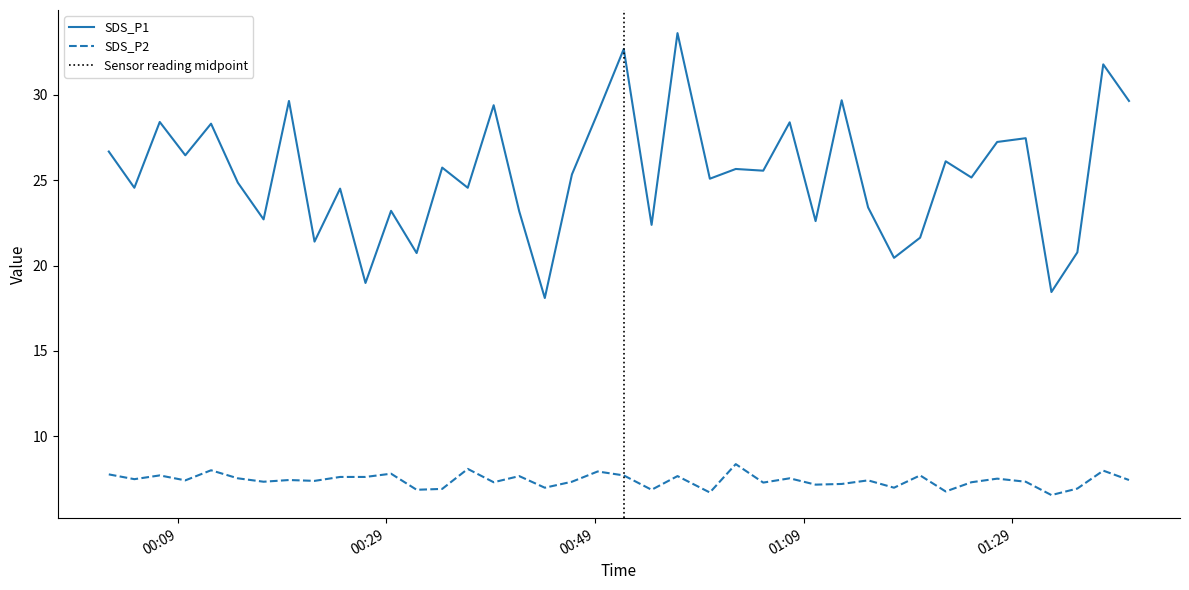

What is the sum of the SDS_P2 values at 2022/04/29 00:24:34 and 2022/04/29 00:36:48?

15.7